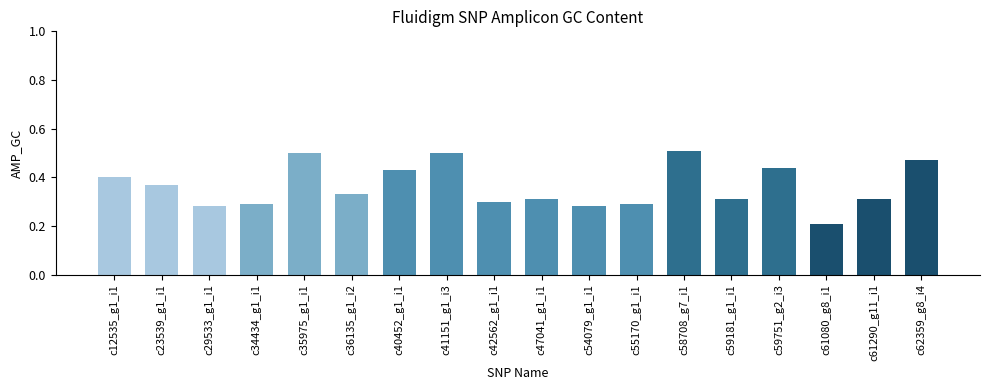

At which label is the value closest to 0?

c61080_g8_i1